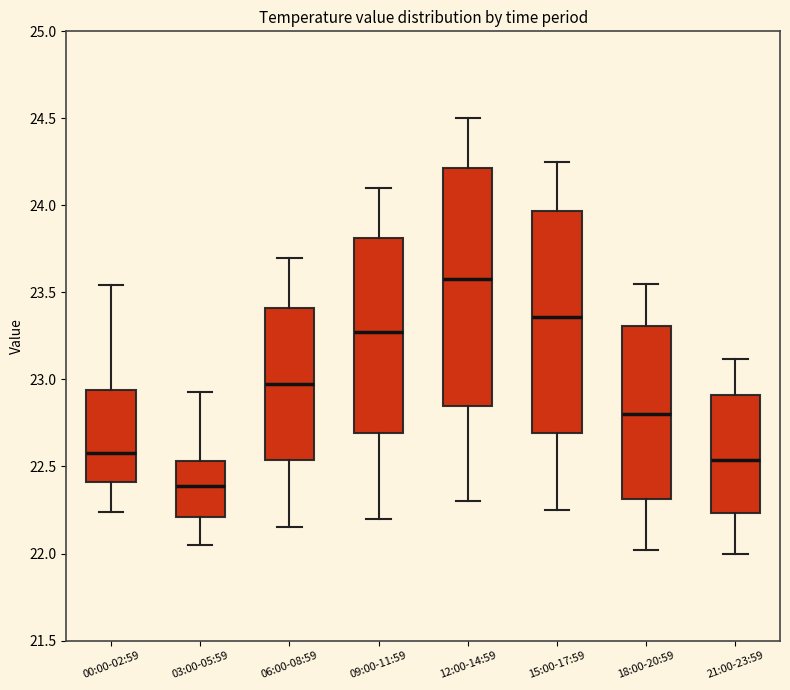

Where does the upper whisker of the box for 09:00-11:59 end on the y-axis? The values are not printed on the chart, so give them approximately, as read against the axis.

24.10